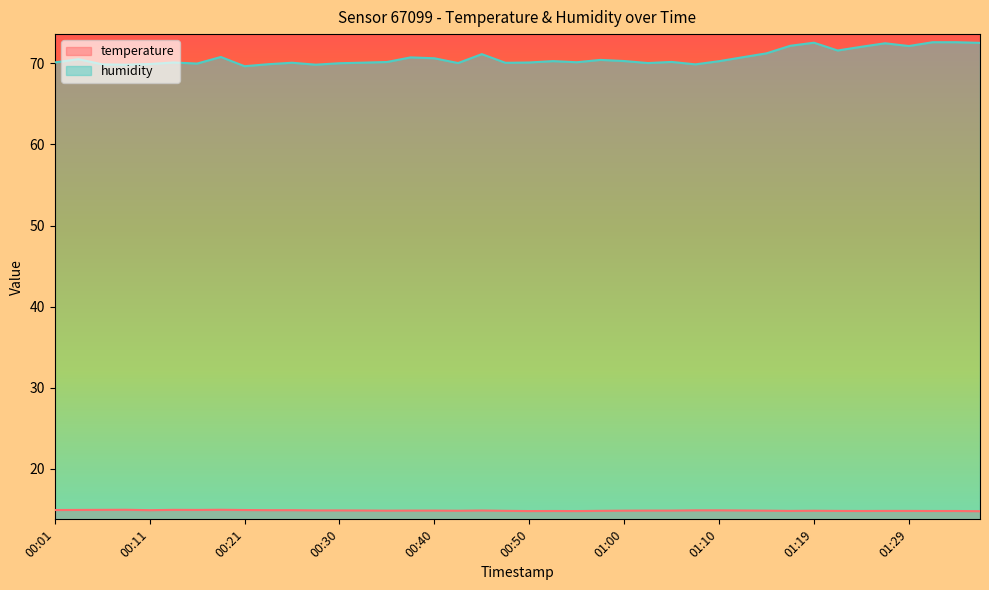

In humidity, how many points are lower than both neighbors (excluding endpoints)?

11